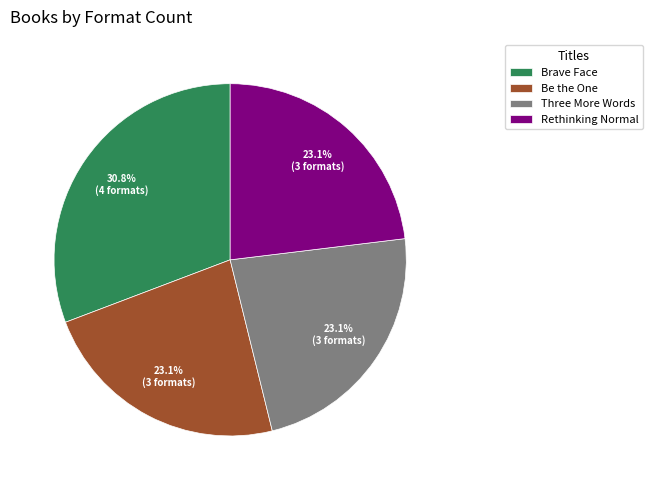

To the nearest percent, what is the combined percentage of Three More Words and Brave Face?

54%